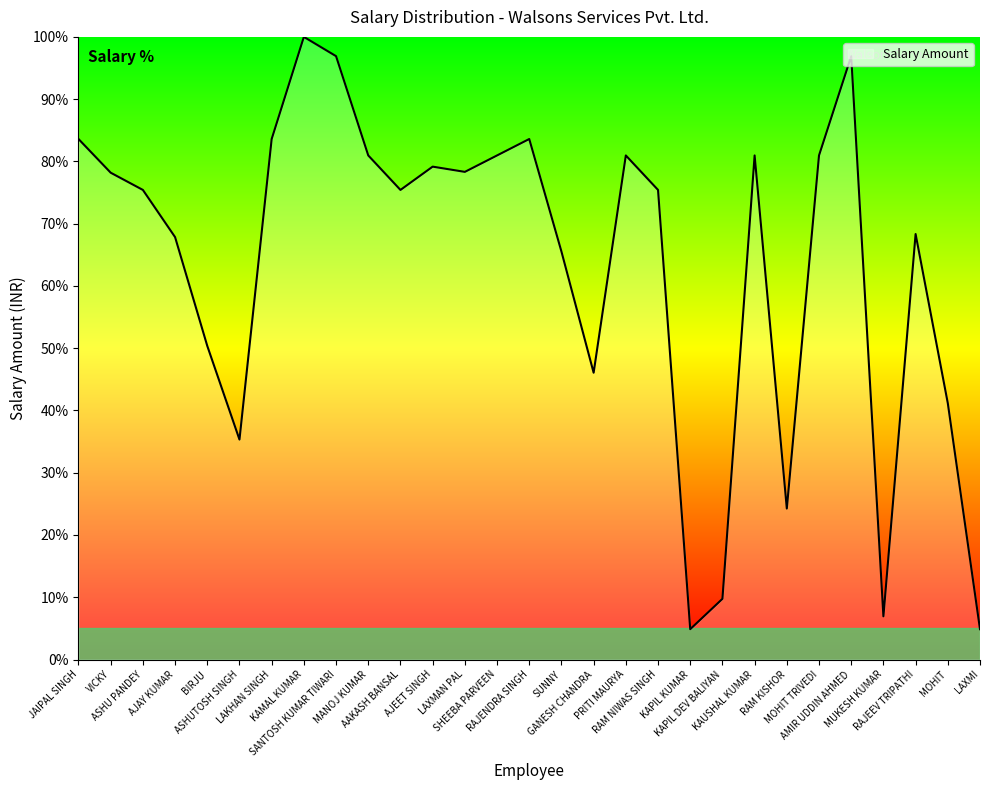

True or false: there are more than 0 points higher than both neighbors.

True